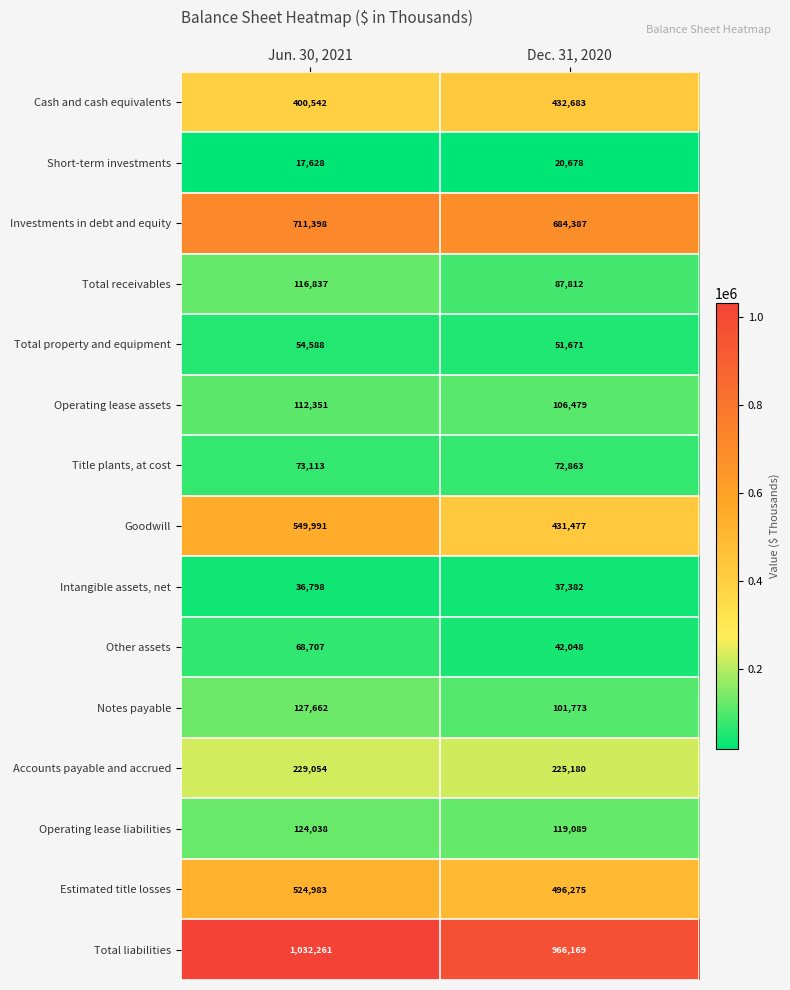

List the labels in order of Total property and equipment value, largest first.

Jun. 30, 2021, Dec. 31, 2020